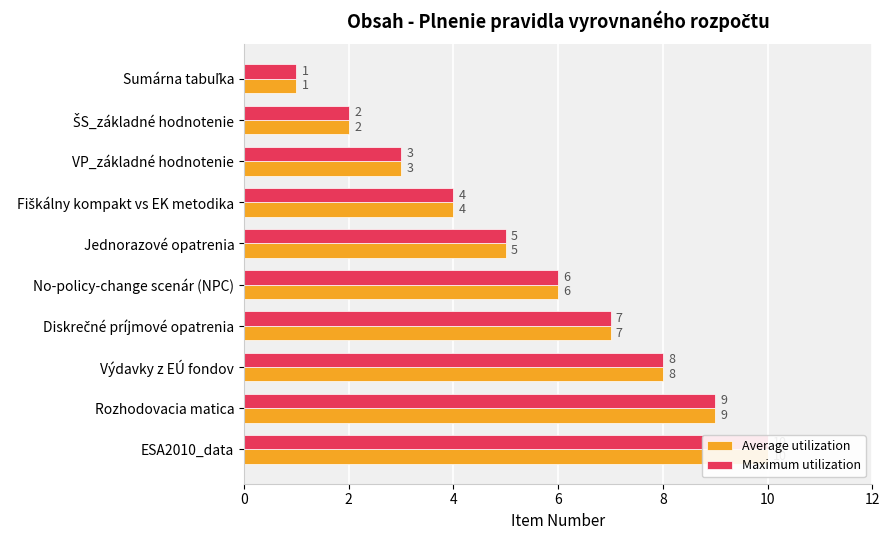

Between VP_základné hodnotenie and Fiškálny kompakt vs EK metodika, which series saw the biggest shift?

Average utilization